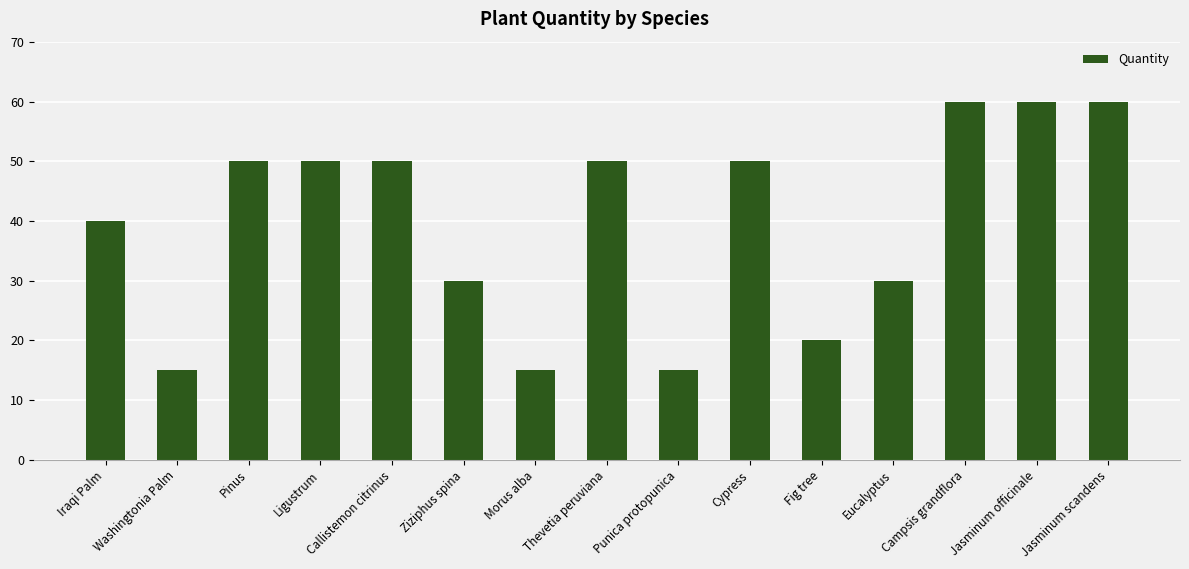

What is the maximum value shown in the chart?

60